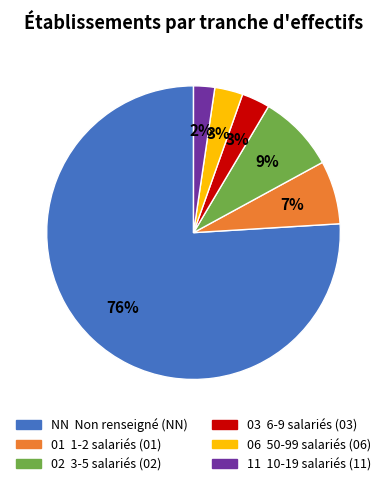

The NN slice represents 91% of the pie. True or false?

False